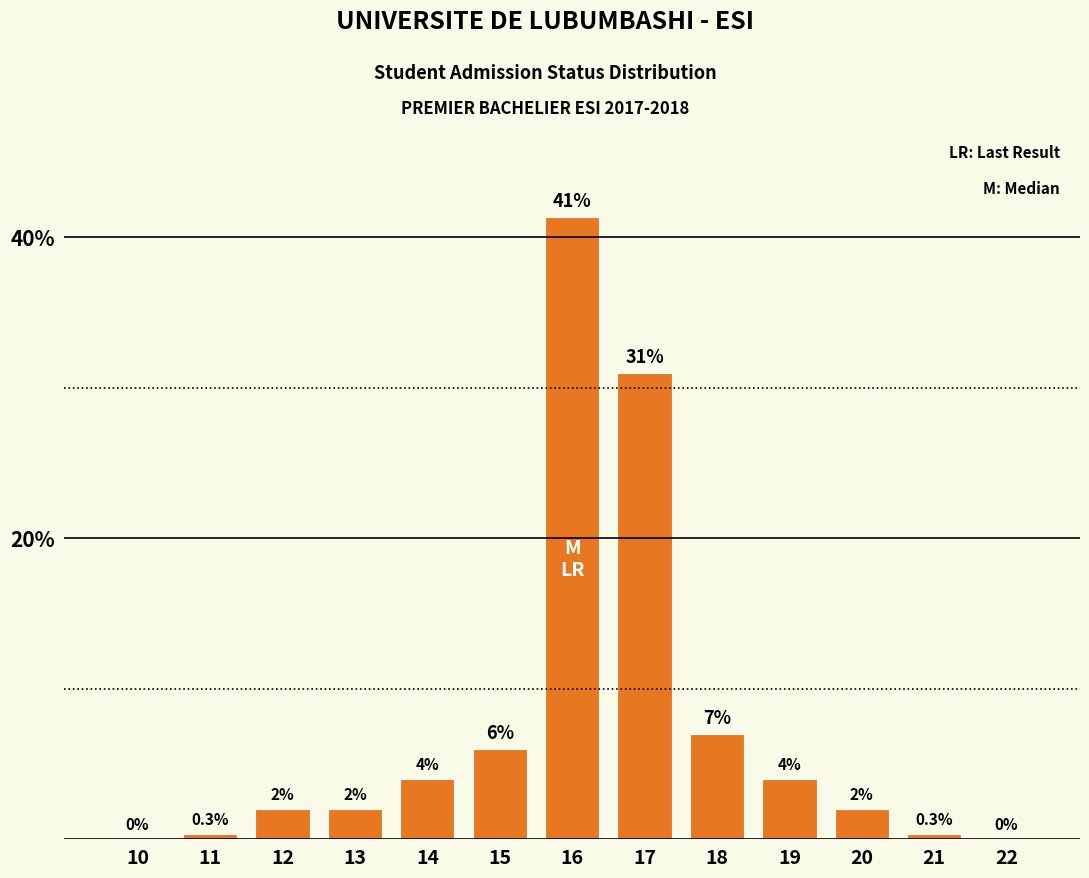

What is the change in value from 18 to 20?

-5.0